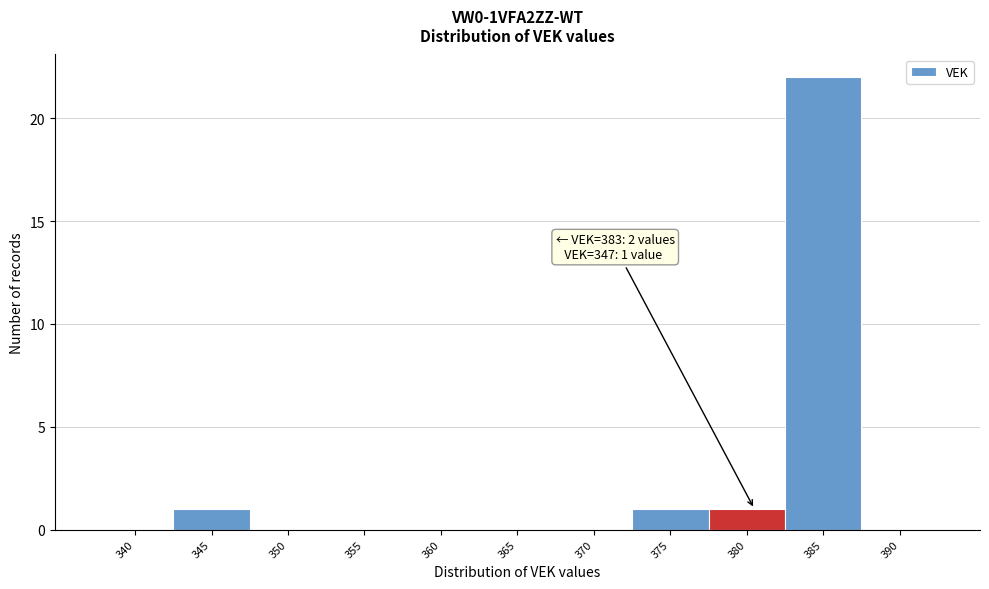

Reading right to left, list all the values displayed in this chart.

390=0	385=22	380=1	375=1	370=0	365=0	360=0	355=0	350=0	345=1	340=0